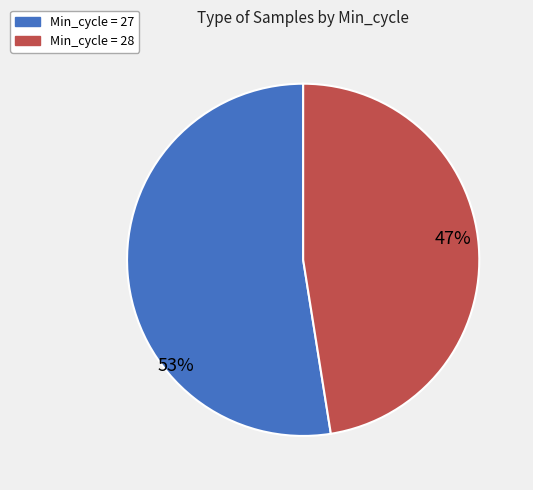

To the nearest percent, what is the average slice percentage?

50%